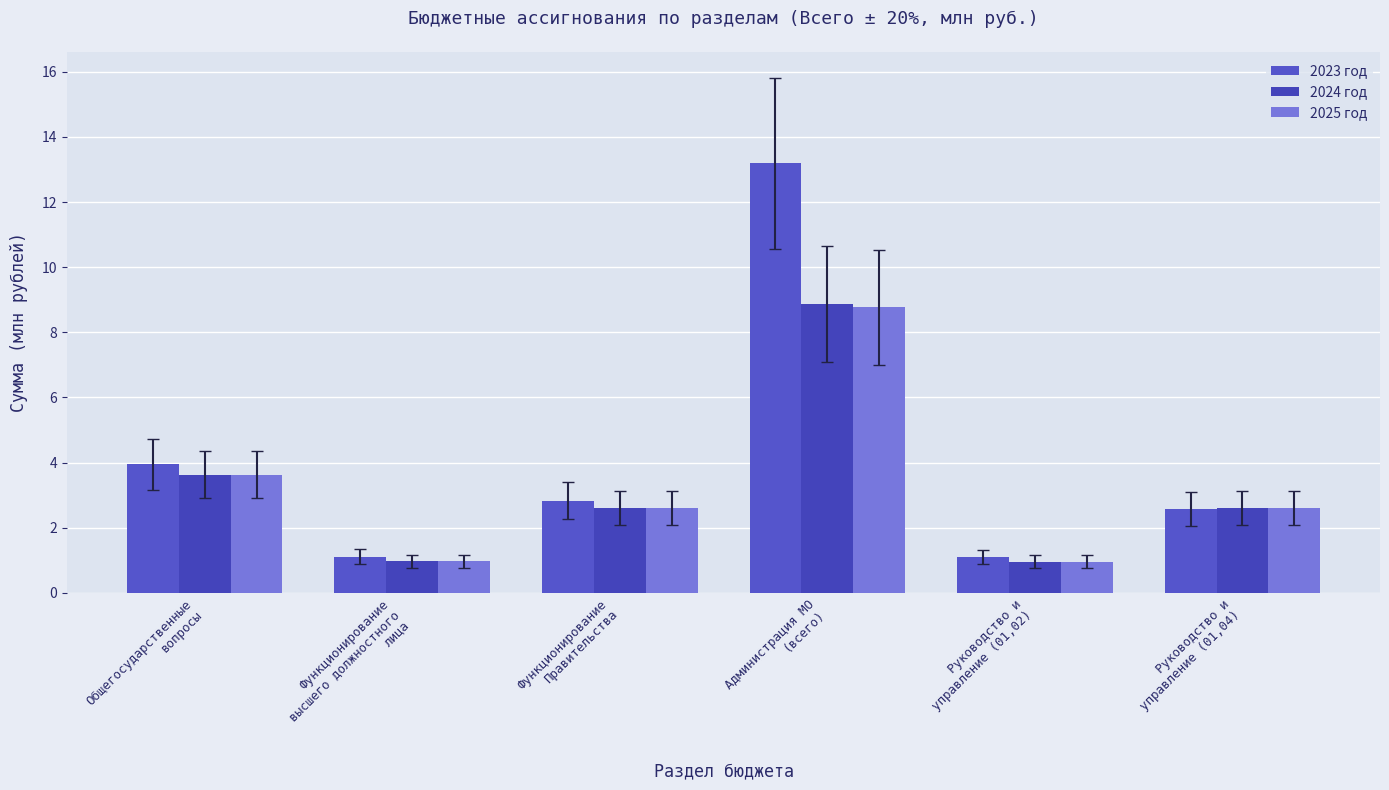

Which category has the highest value in the 2024 год series?

Администрация МО
(всего)